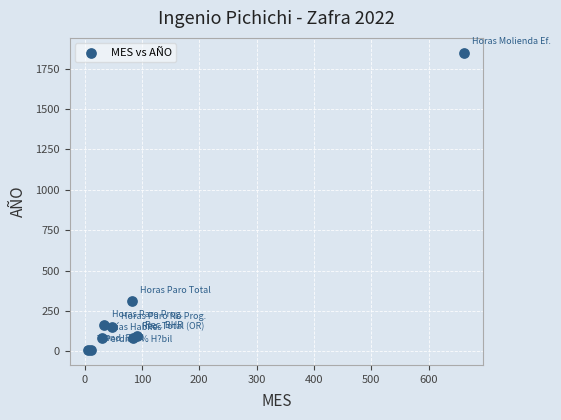

What Y value in the scatter plot is closest to 928?

311.3